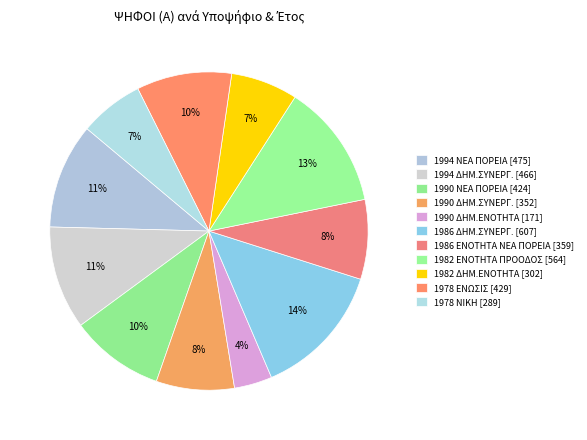

Rank the categories by value from lowest to highest.

1990 - ΔΗΜΟΚΡΑΤΙΚΗ ΕΝΟΤΗΤΑ, 1978 - ΝΙΚΗ, 1982 - ΔΗΜΟΚΡΑΤΙΚΗ ΕΝΟΤΗΤΑ, 1990 - ΔΗΜΟΚΡΑΤΙΚΗ ΣΥΝΕΡΓΑΣΙΑ, 1986 - ΕΝΟΤΗΤΑ ΝΕΑ ΠΟΡΕΙΑ, 1990 - ΝΕΑ ΠΟΡΕΙΑ, 1978 - ΕΝΩΣΙΣ, 1994 - ΔΗΜΟΚΡΑΤΙΚΗ ΣΥΝΕΡΓΑΣΙΑ, 1994 - ΝΕΑ ΠΟΡΕΙΑ, 1982 - ΕΝΟΤΗΤΑ ΠΡΟΟΔΟΣ, 1986 - ΔΗΜΟΚΡΑΤΙΚΗ ΣΥΝΕΡΓΑΣΙΑ